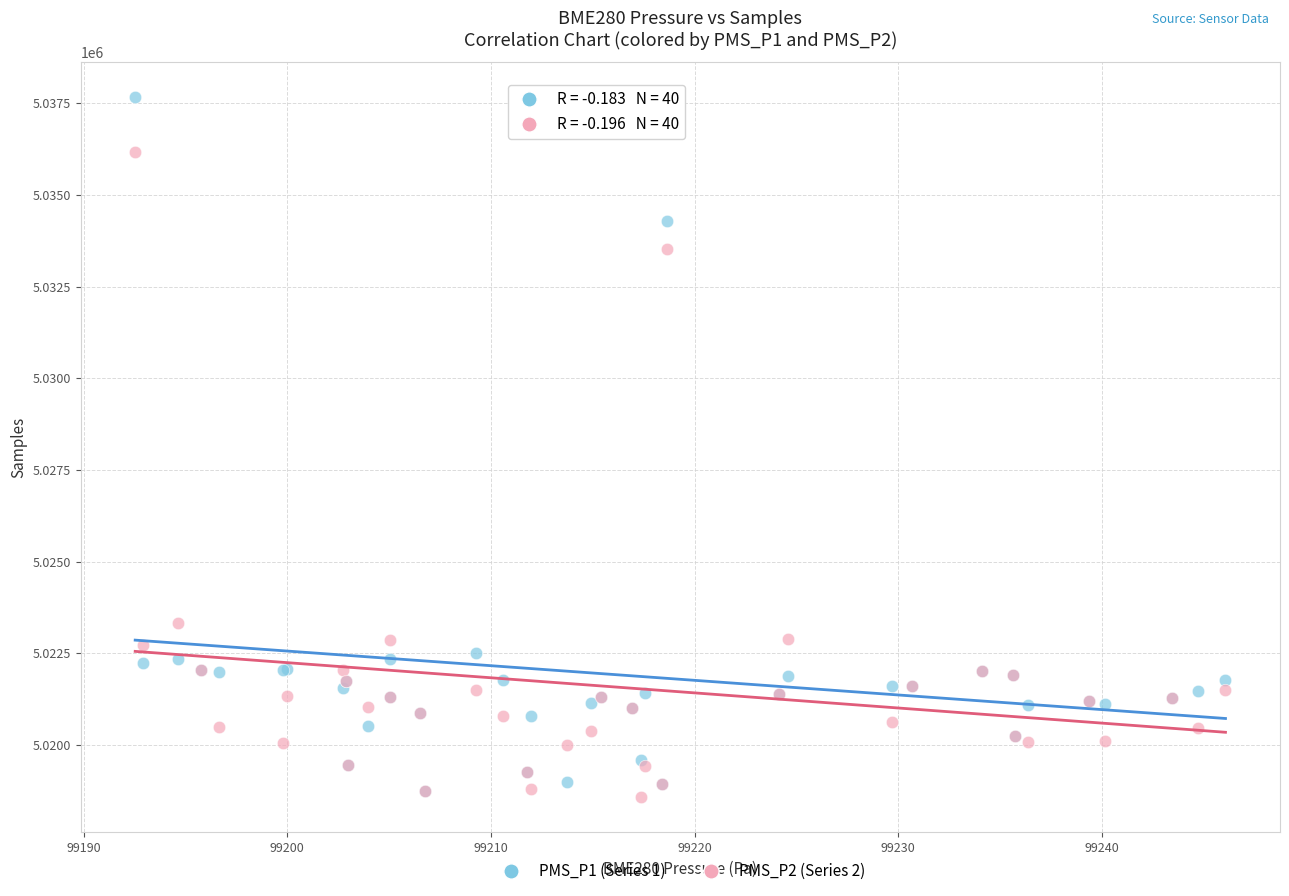

Across all series, what Y value is closest to 5028124?

5023332